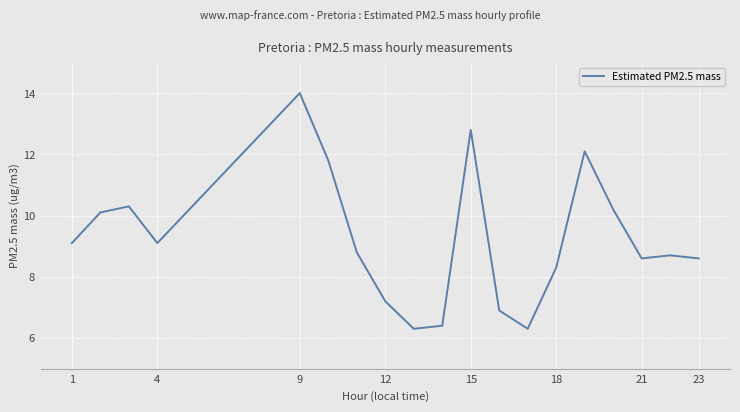

What is the maximum value shown in the chart?

14.0